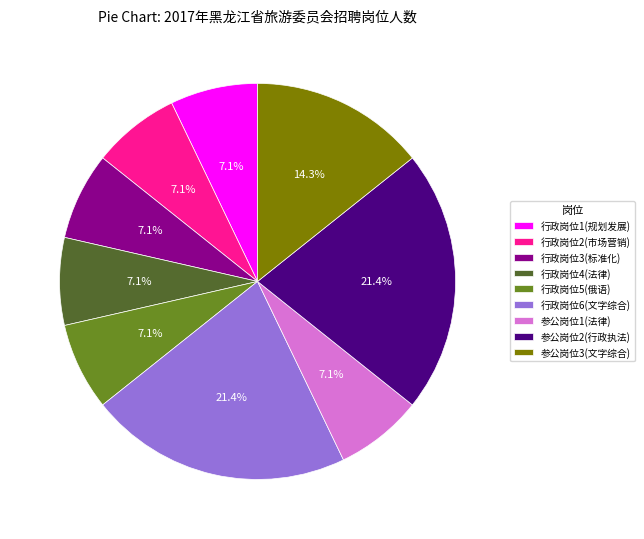

Combined, do 行政岗位1(规划发展) and 参公岗位2(行政执法) account for over 50%?

No